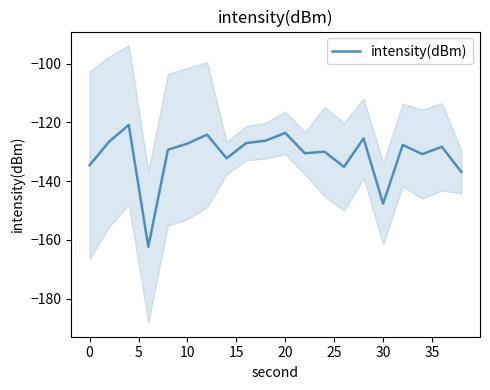

What is the difference between the maximum and minimum values?

41.5